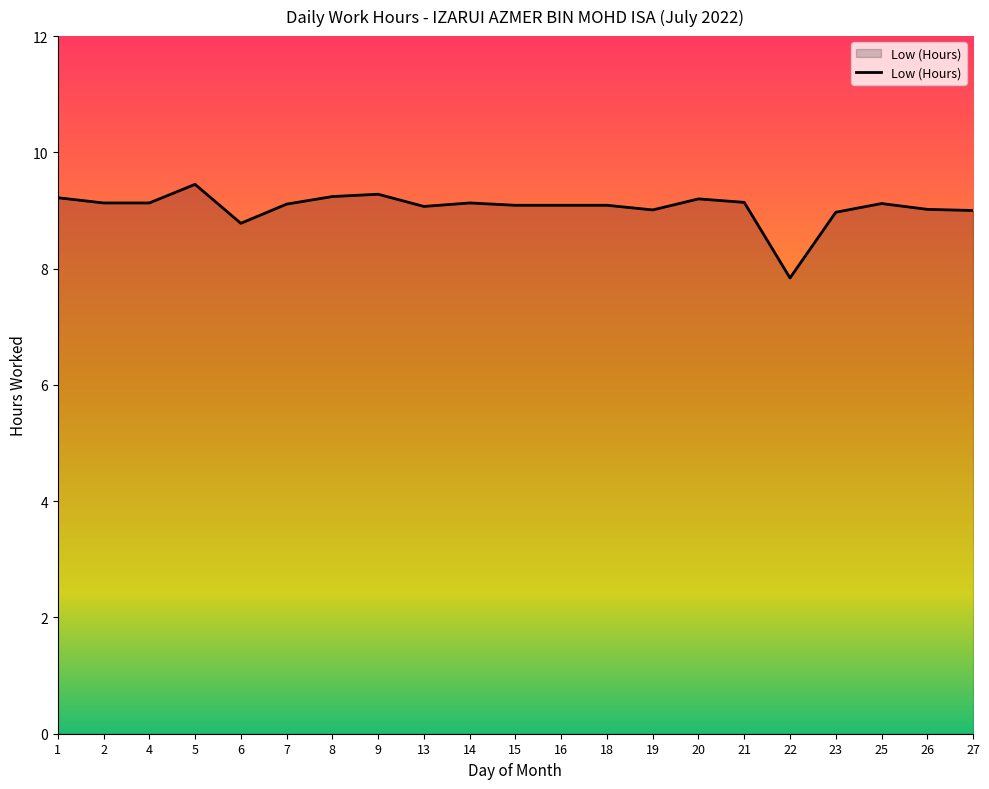

At which label is the value closest to 8?

22